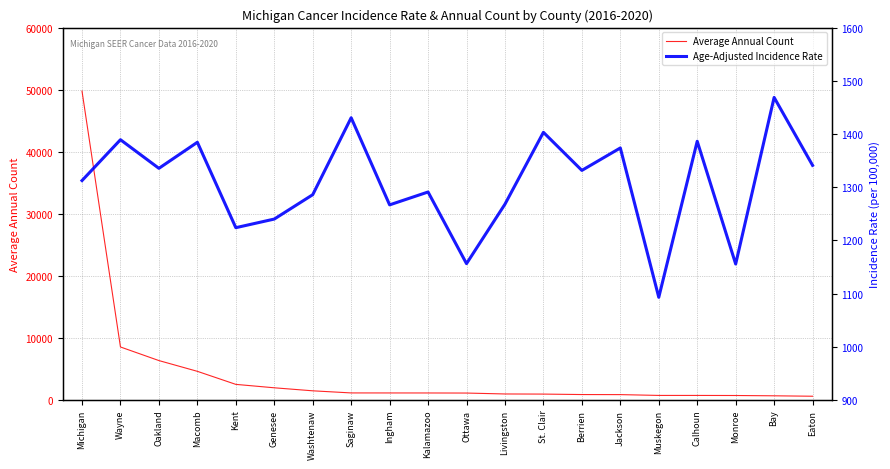

How many lines are shown in the chart?

2